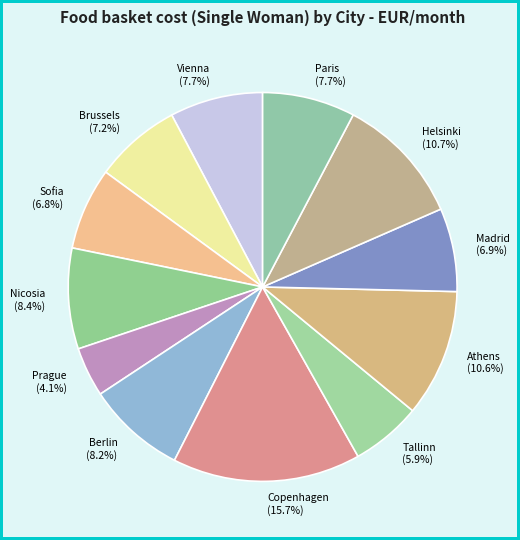

What is the ratio of the value at Vienna to the value at Tallinn?

1.3